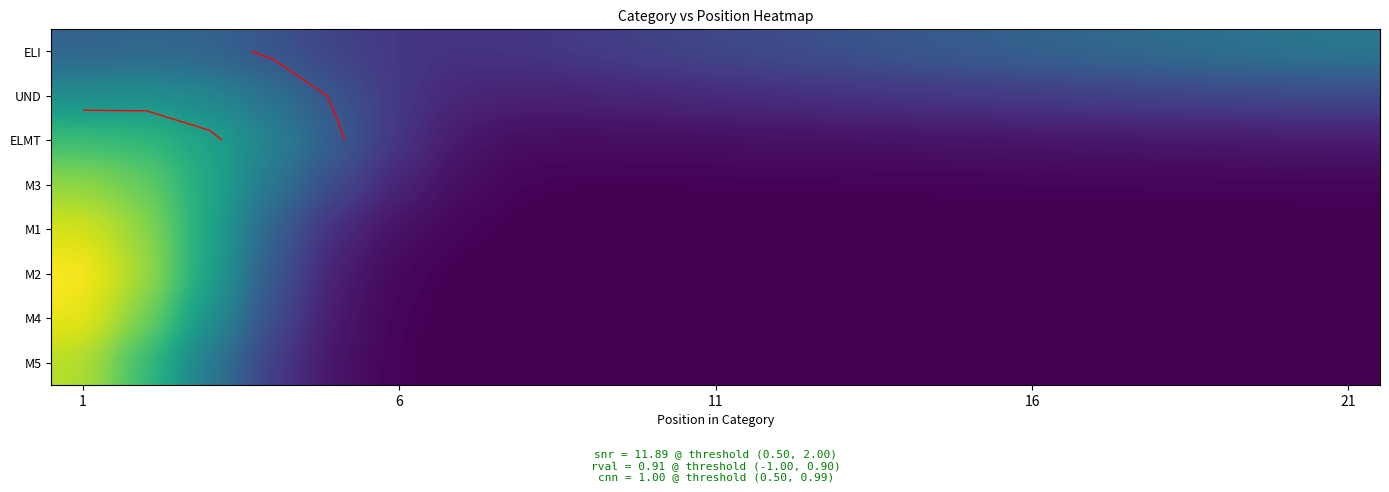

What is the difference between the highest and lowest values at 21?

11.6